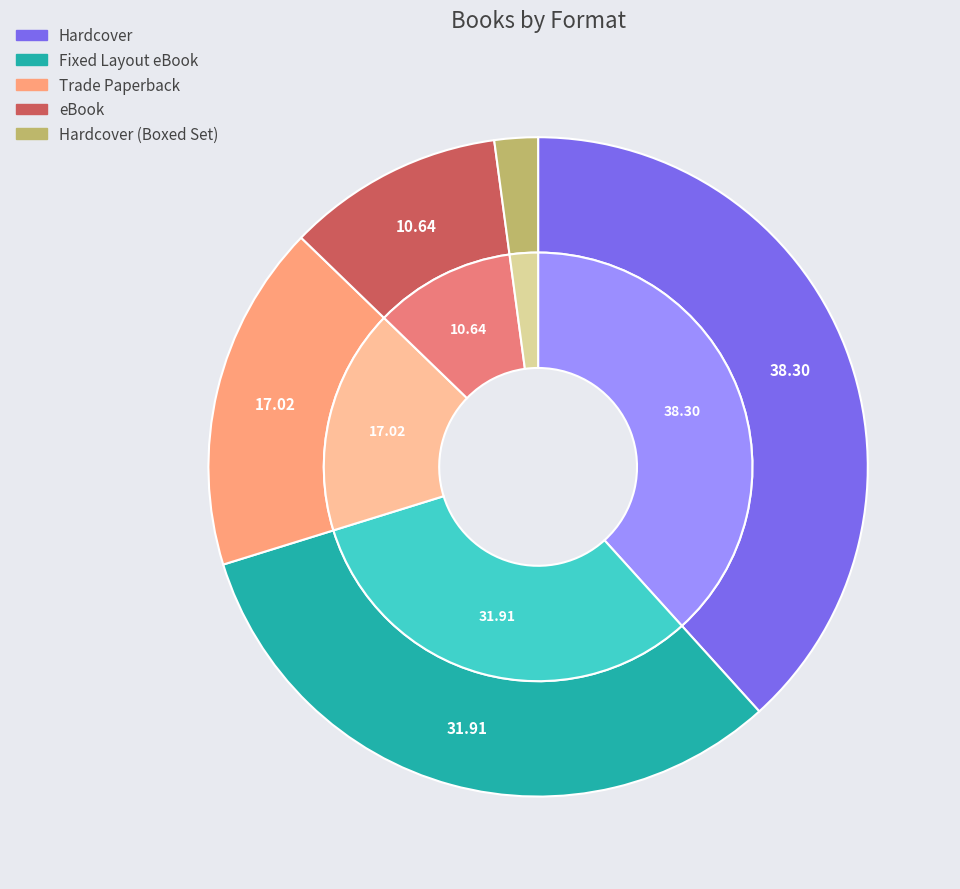

To the nearest percent, what is the average slice percentage?

20%